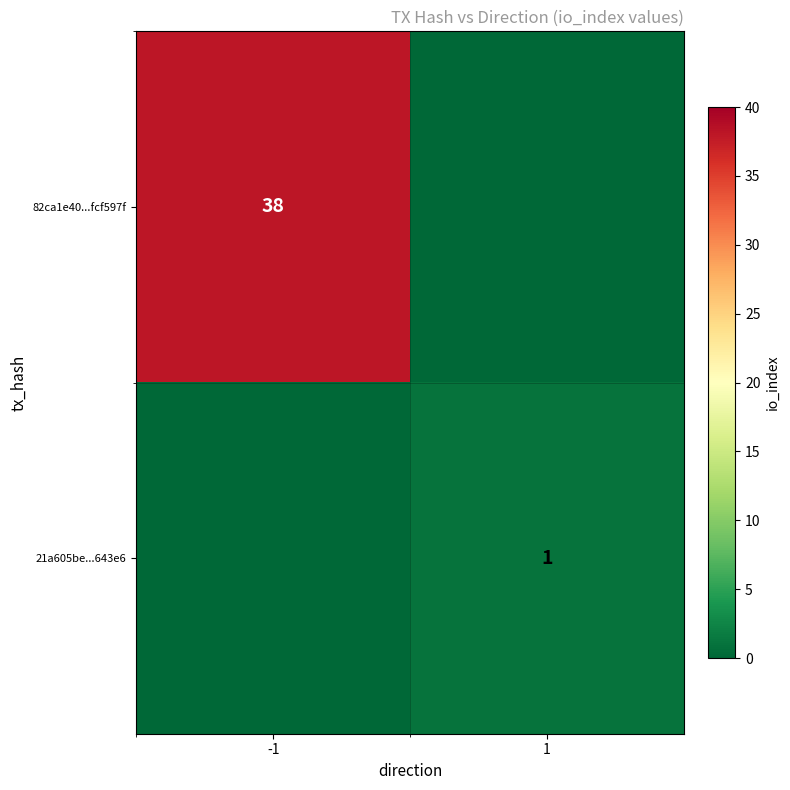

The value of 82ca1e40...fcf597f at -1 is 23. True or false?

False